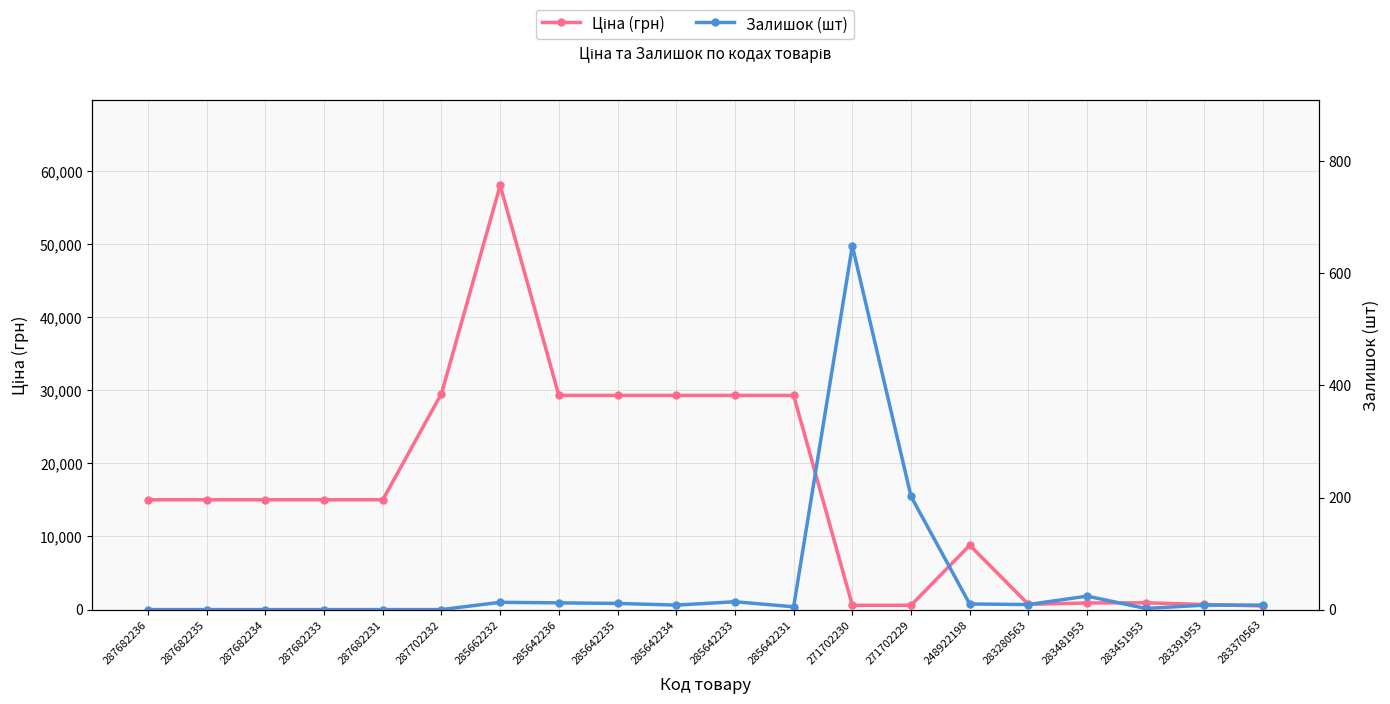

Between 285642236 and 283451953, which series saw the biggest shift?

Ціна (грн)